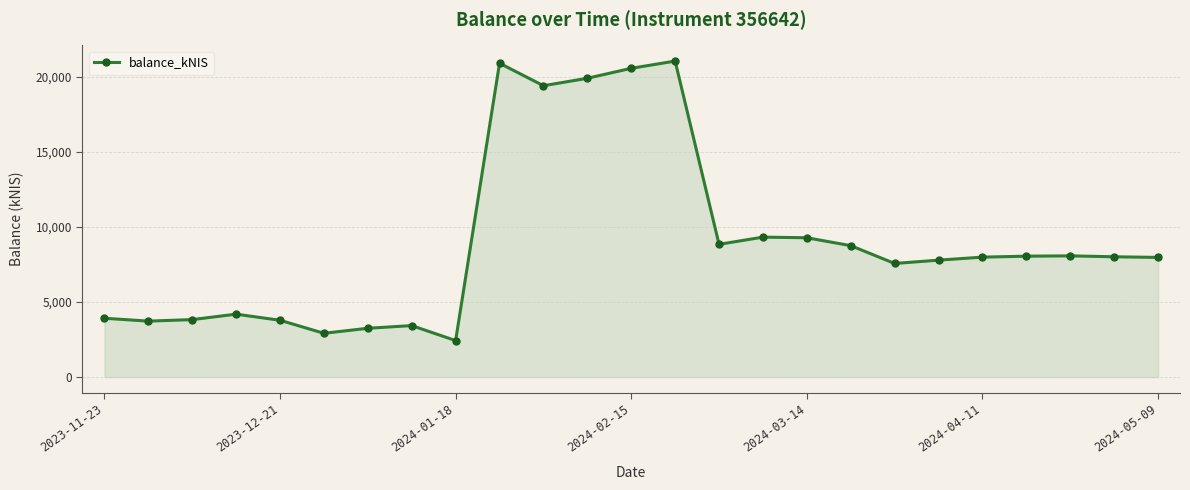

What is the sum of all values?

224815.0